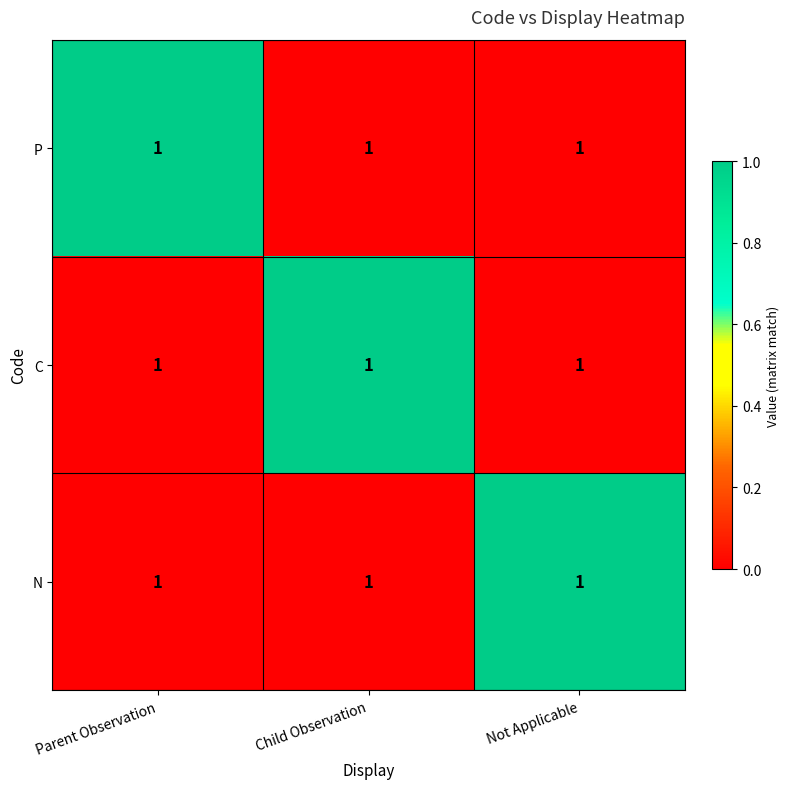

Which series changed the most between Parent Observation and Child Observation?

P